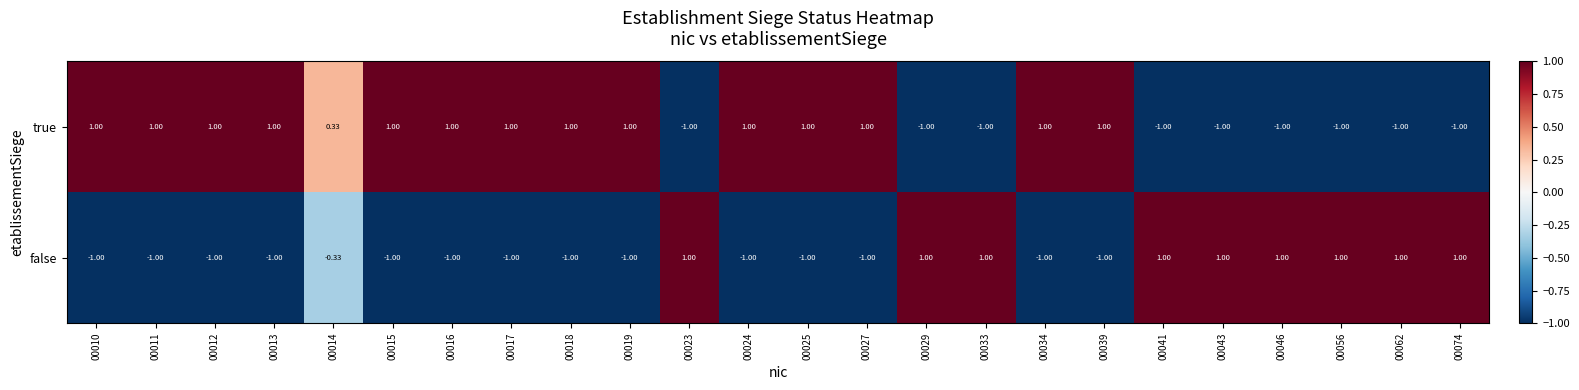

How many data points in true are less than 1?

10